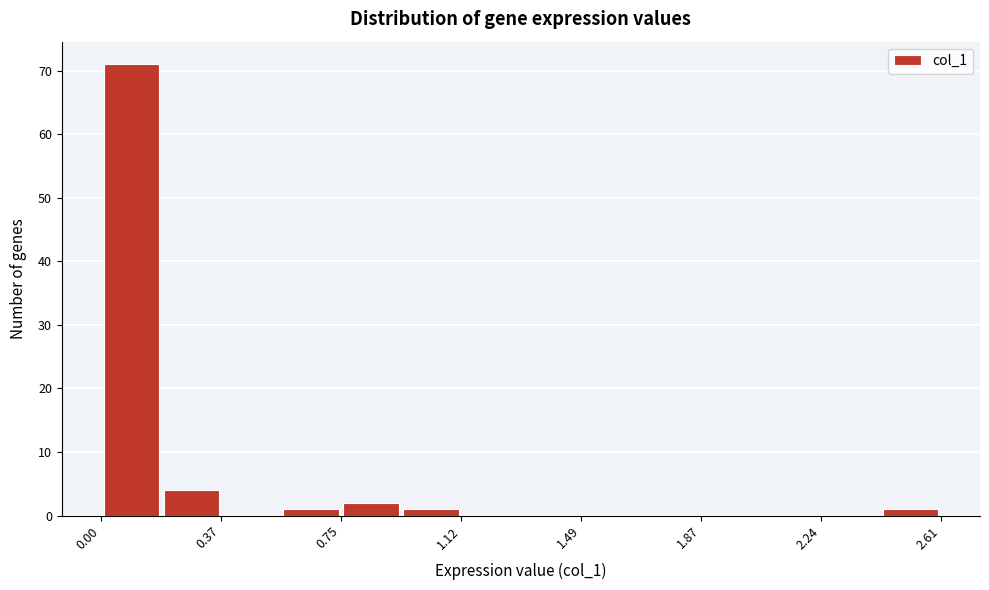

Around what value on the x-axis is the tallest bar? Give the approximate position of its centre, as read against the axis.

0.10